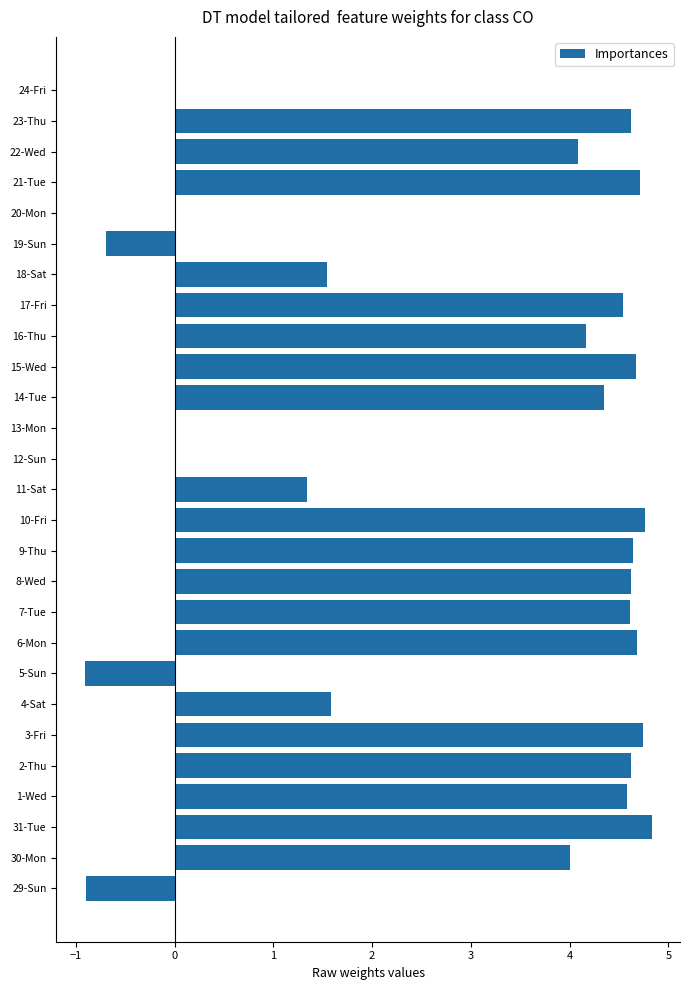

At which label is the value closest to 1?

11-Sat